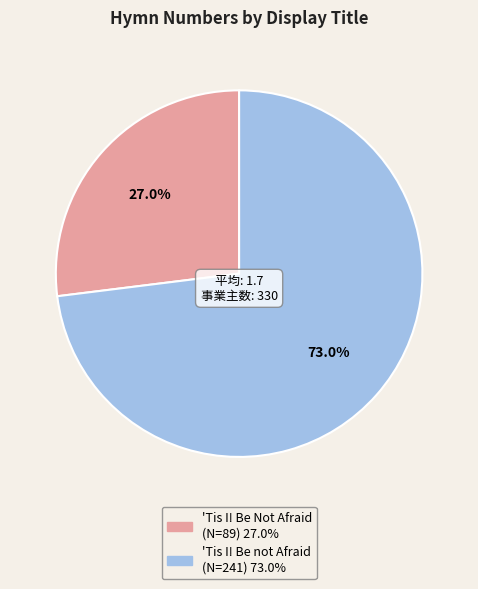

Is the sum of 'Tis I! Be Not Afraid and 'Tis I! Be not Afraid greater than half?

Yes